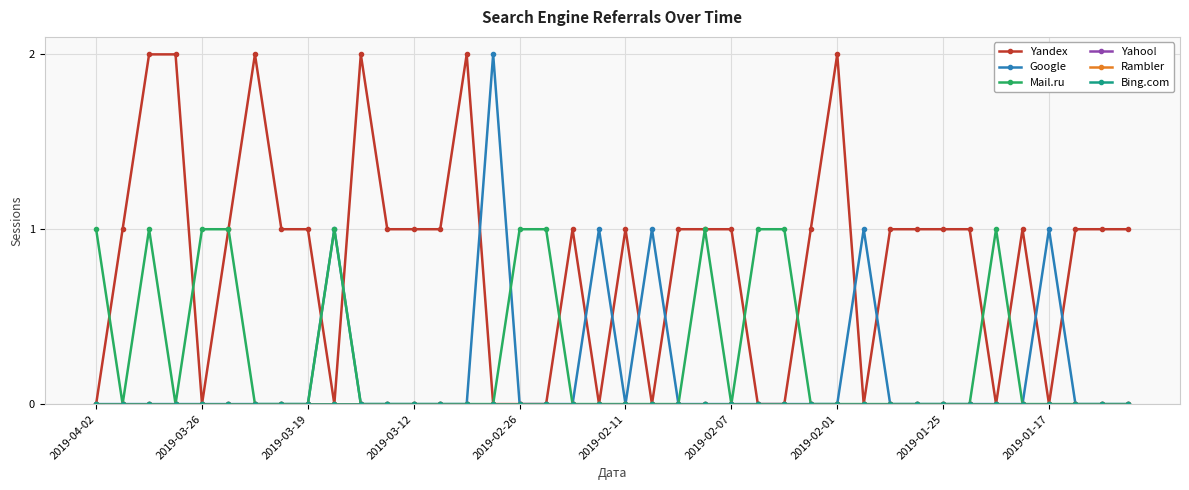

Is this an area chart (filled region under the line)?

No